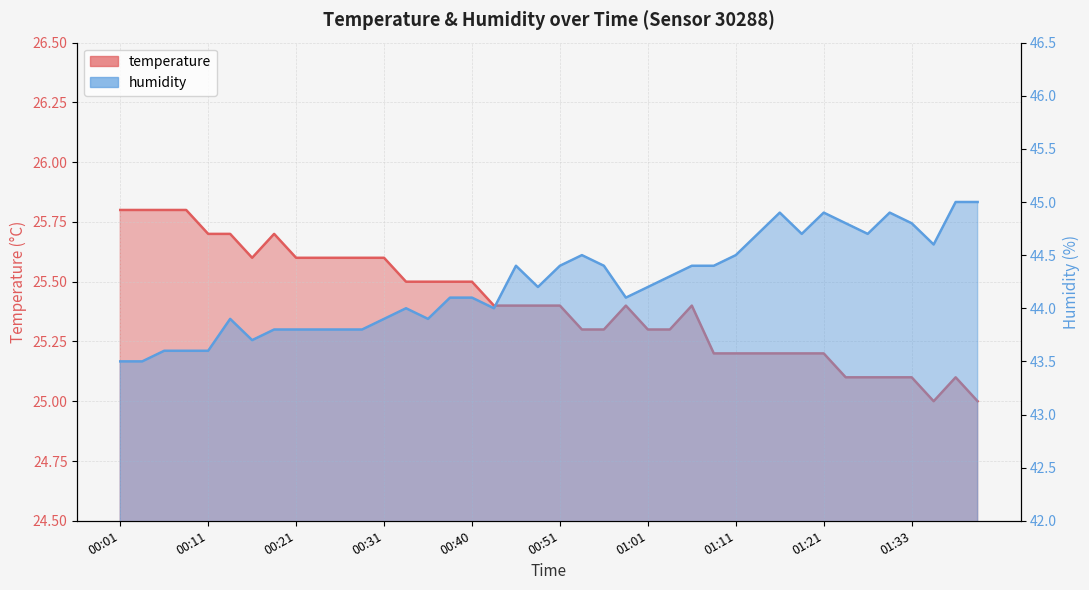

What are all the series names shown in the legend?

temperature, humidity